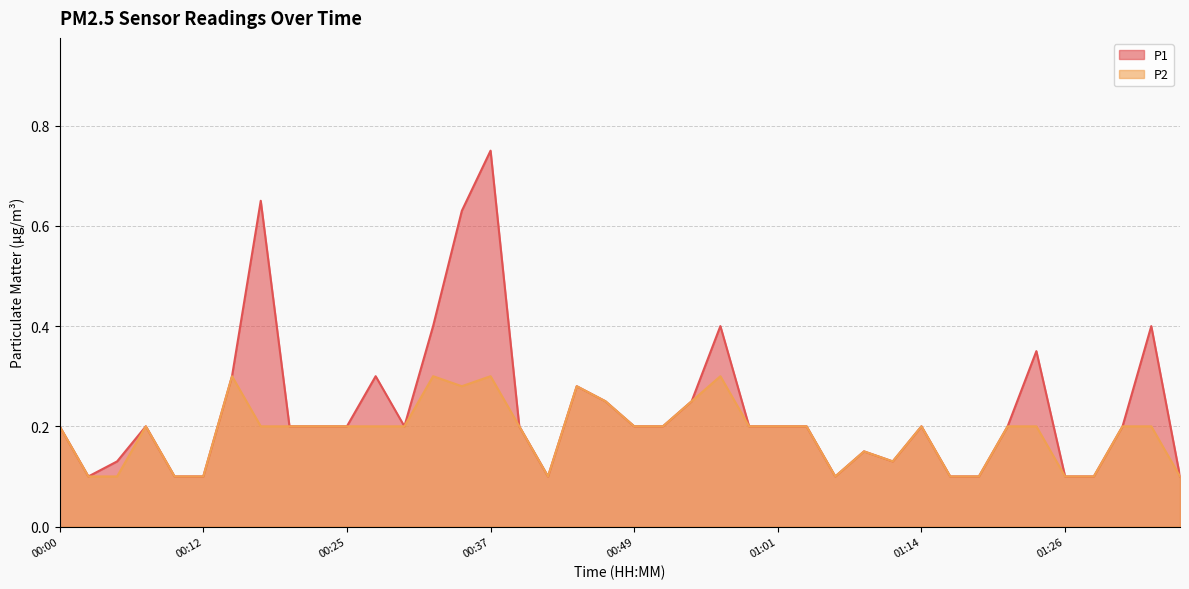

Does the chart have visible grid lines?

Yes